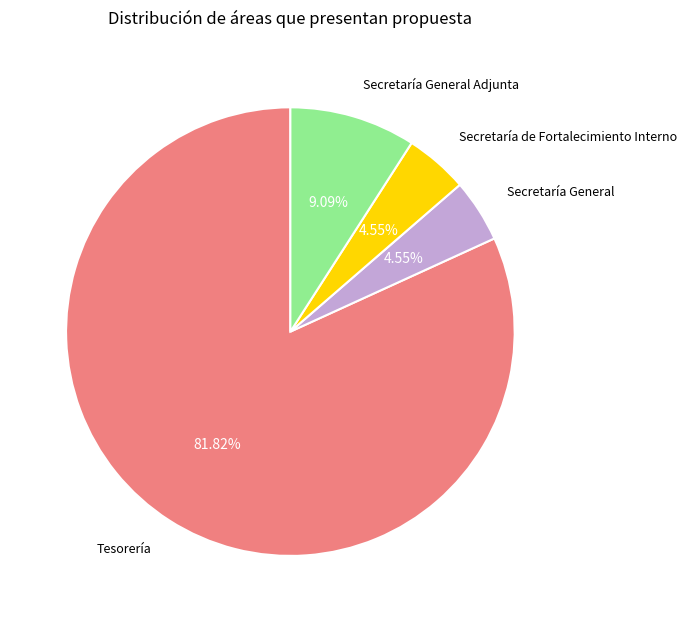

How many slices are in this pie chart?

4